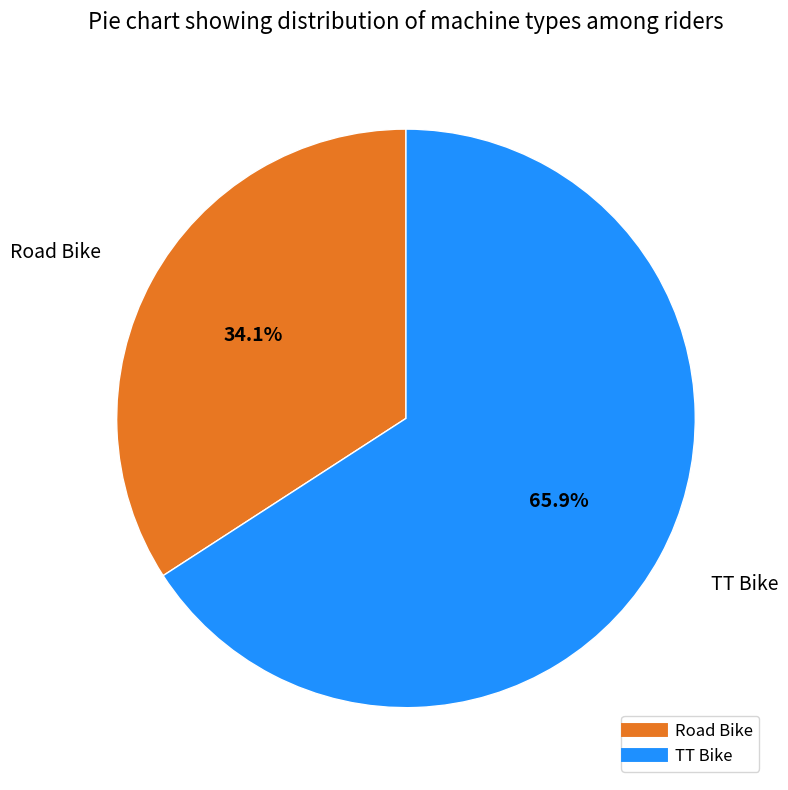

Combined, what portion of the pie is Road Bike and TT Bike?

100.0%